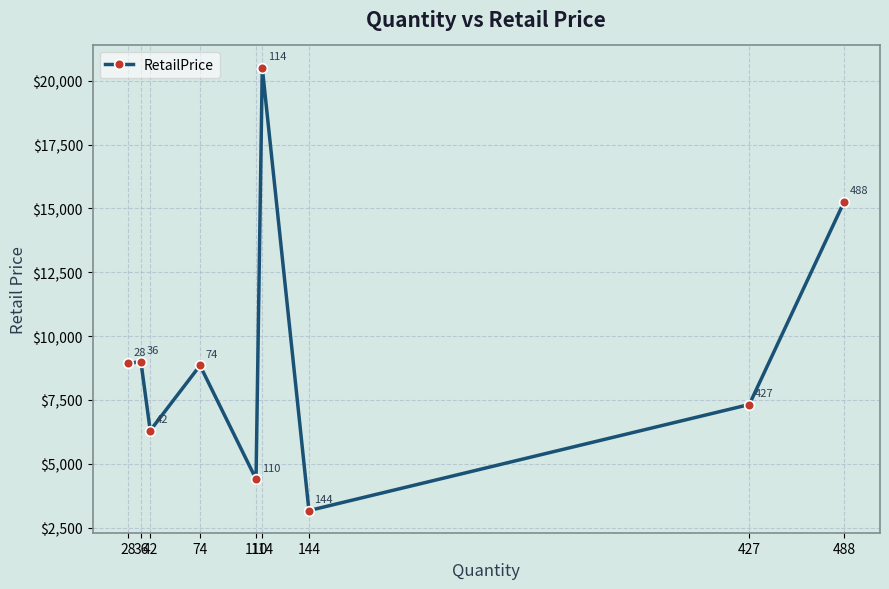

List the labels in order of value, smallest first.

144, 110, 42, 427, 74, 28, 36, 488, 114